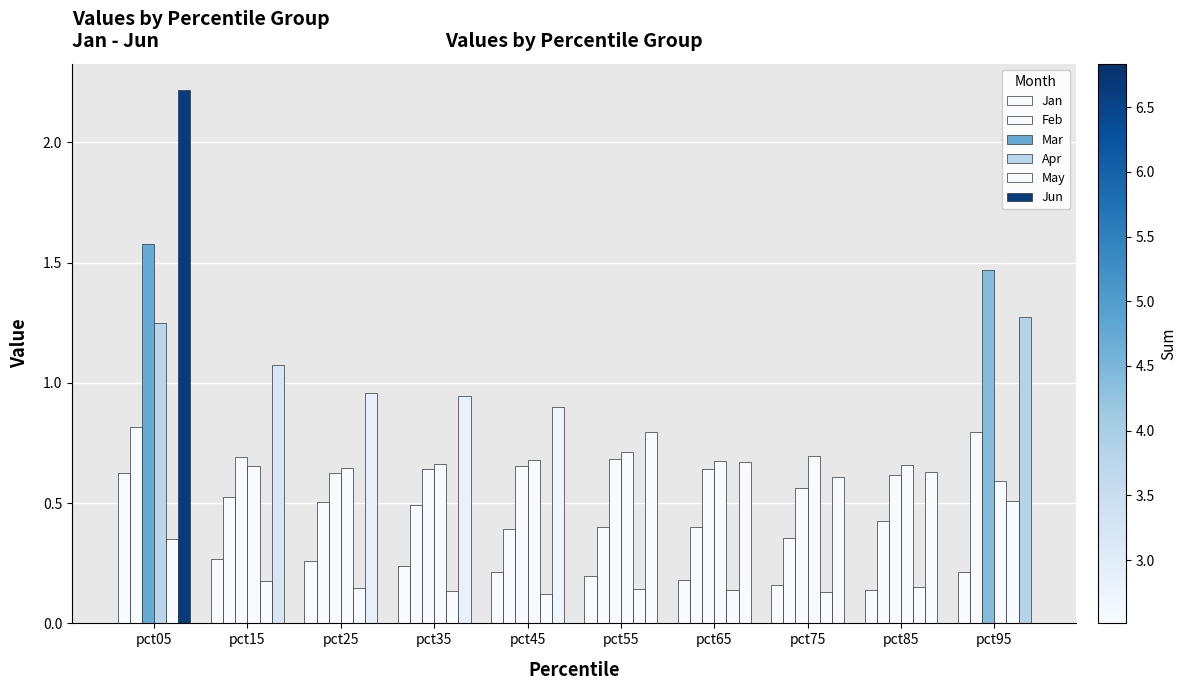

Reading left to right, extract all data points from this chart.

Jan: 0.6	0.3	0.3	0.2	0.2	0.2	0.2	0.2	0.1	0.2
Feb: 0.8	0.5	0.5	0.5	0.4	0.4	0.4	0.4	0.4	0.8
Mar: 1.6	0.7	0.6	0.6	0.7	0.7	0.6	0.6	0.6	1.5
Apr: 1.3	0.7	0.6	0.7	0.7	0.7	0.7	0.7	0.7	0.6
May: 0.4	0.2	0.1	0.1	0.1	0.1	0.1	0.1	0.2	0.5
Jun: 2.2	1.1	1.0	0.9	0.9	0.8	0.7	0.6	0.6	1.3